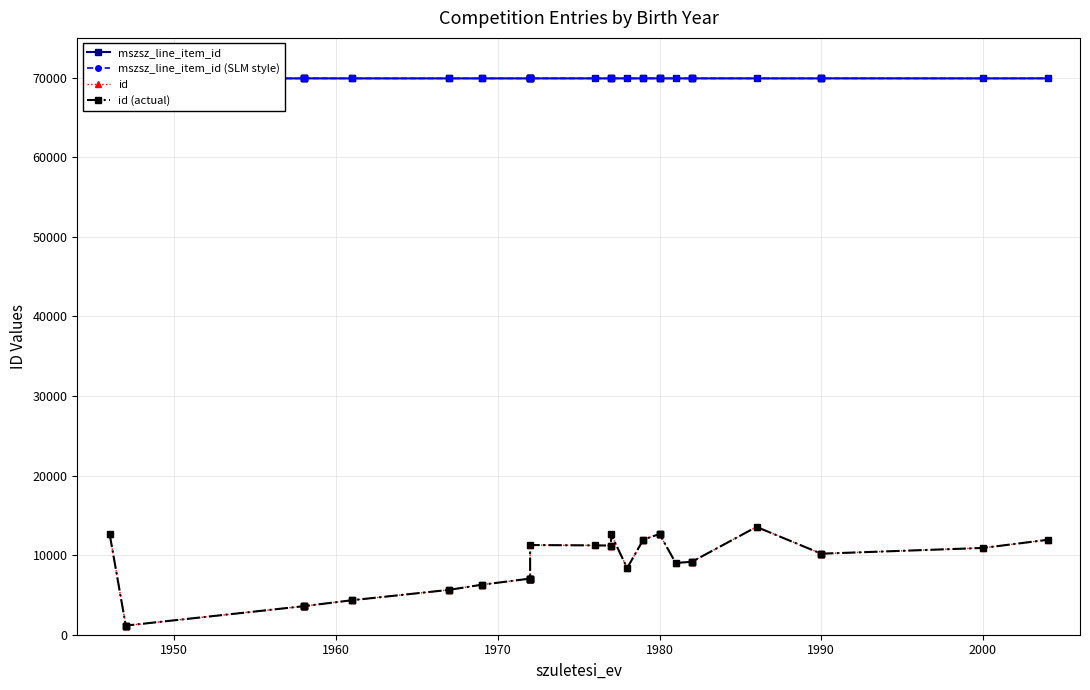

What are all the series names shown in the legend?

mszsz_line_item_id, mszsz_line_item_id (SLM style), id, id (actual)